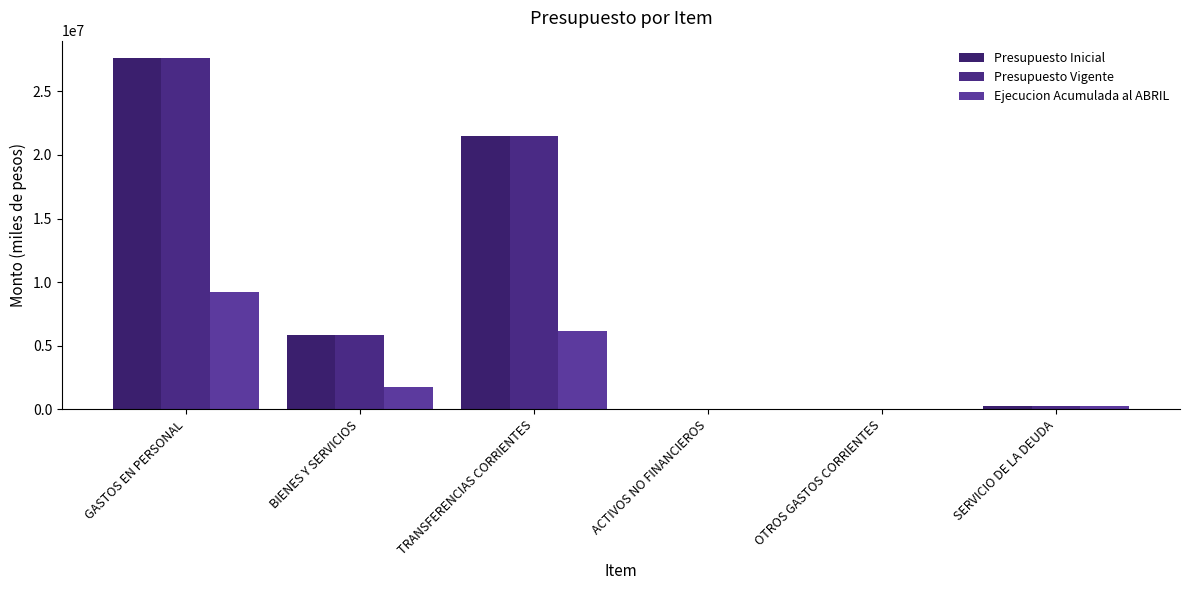

How many groups of bars are there?

6